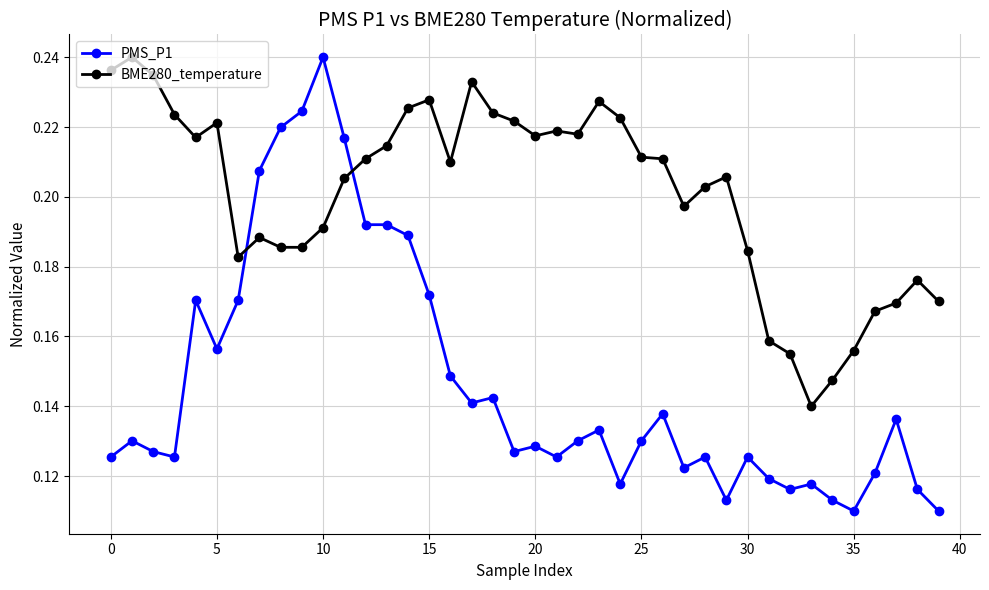

How many times do BME280_temperature and PMS_P1 cross each other?

2